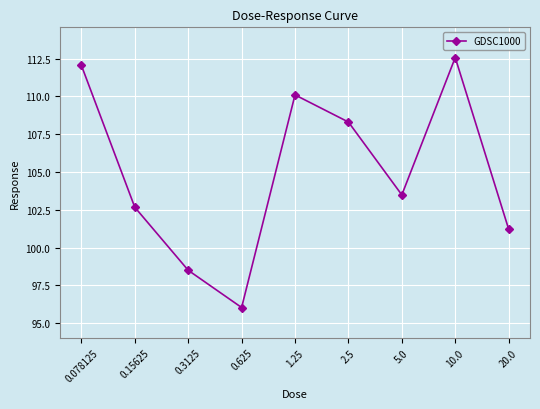

At which label is the value closest to 104?

5.0